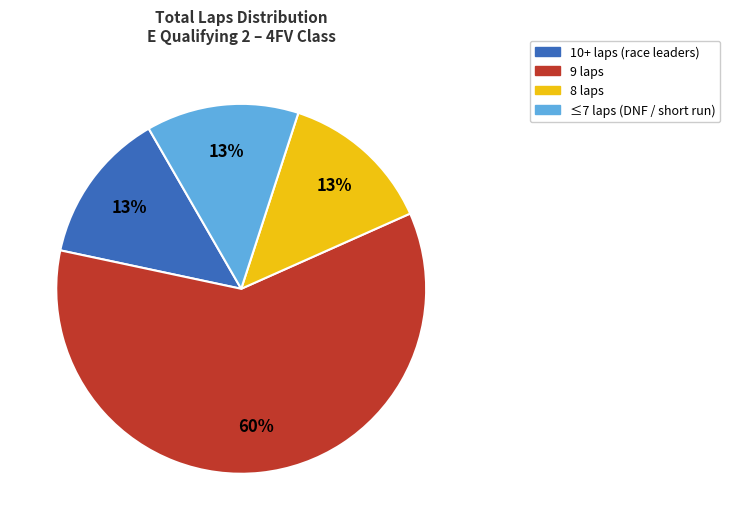

To the nearest percent, what portion does 8 laps represent?

13%